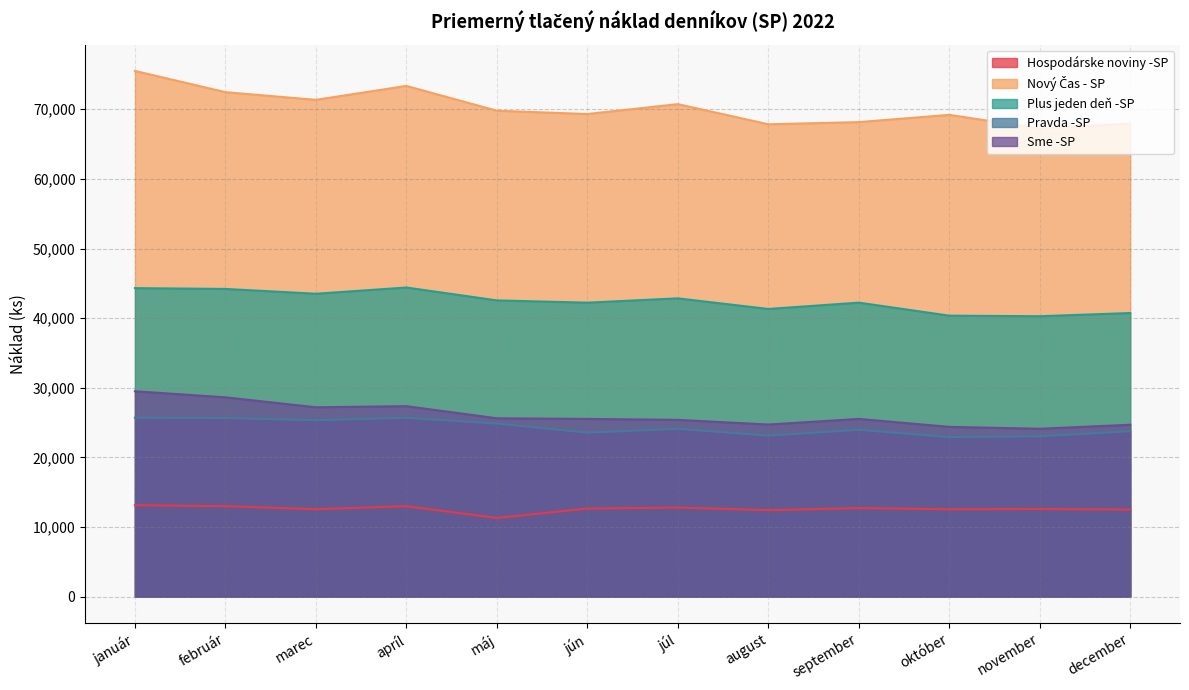

What is the difference between the Plus jeden deň -SP values at jún and august?

906